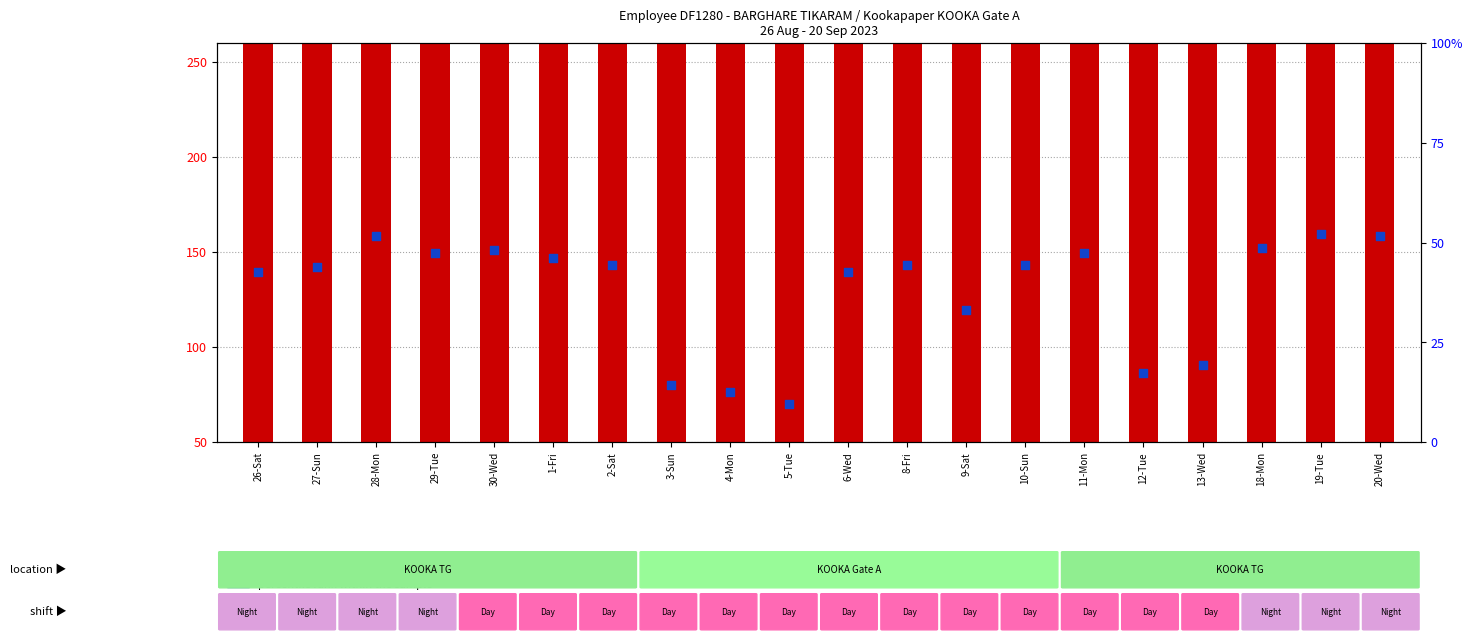

Is the value of count at 6-Wed greater than the value of percentile rank within the sample at 20-Wed?

Yes